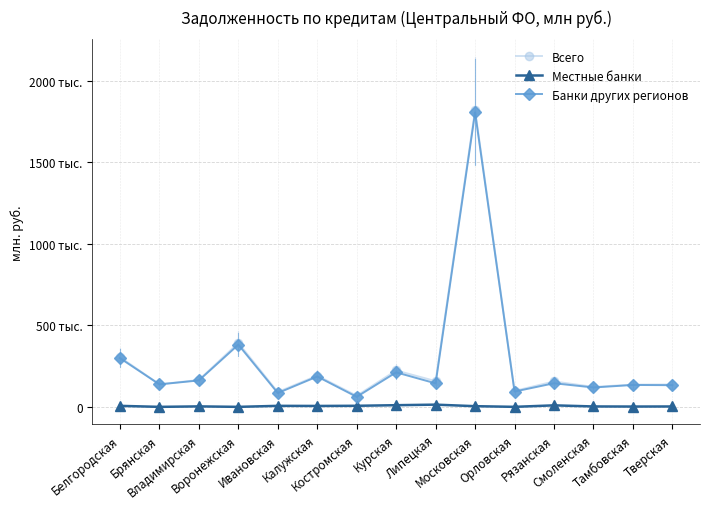

How many values in Местные банки are above zero?

14